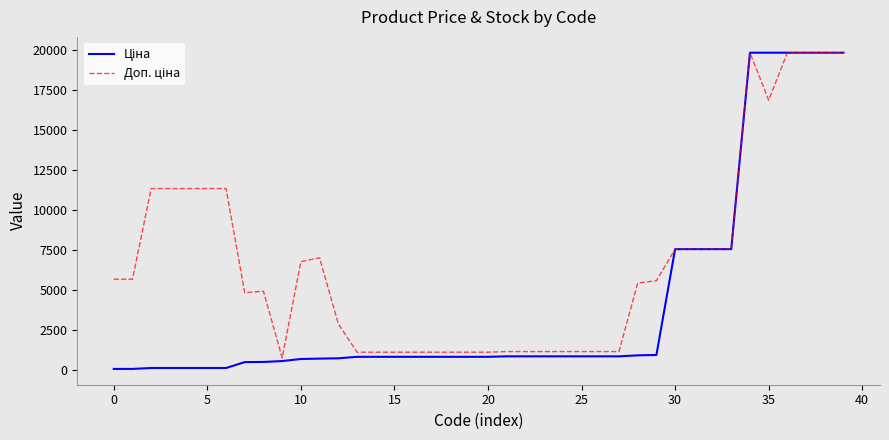

How many distinct data groups are displayed?

2